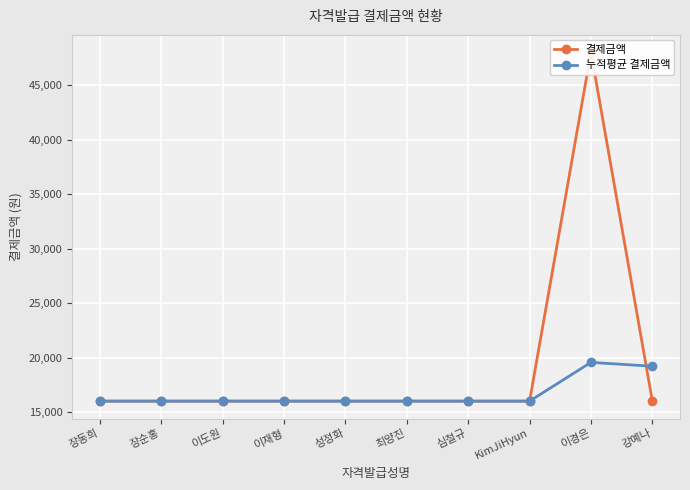

What is the sum of the 결제금액 values at 최양진 and 심철규?

32000